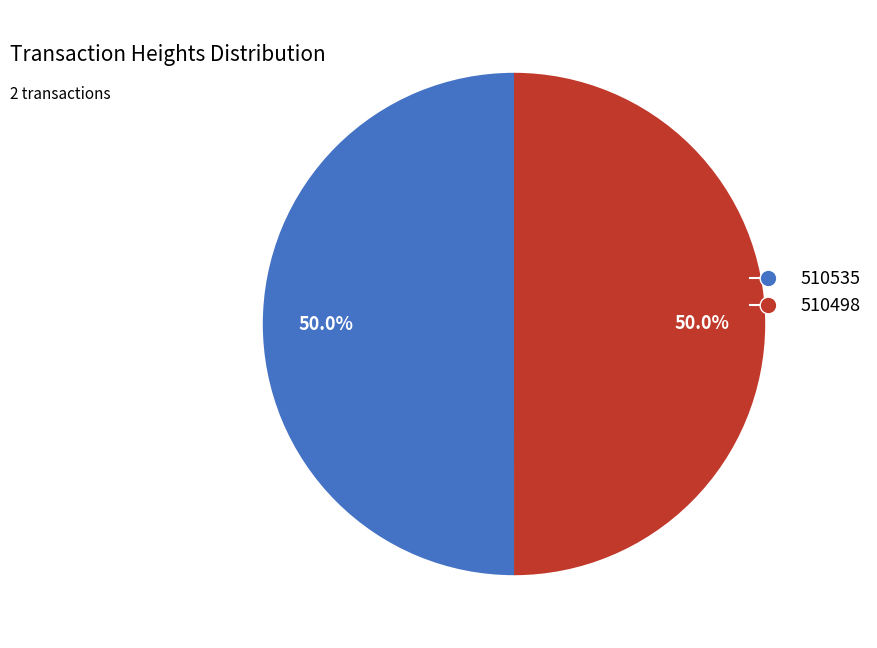

What percentage do 510535 and 510498 together represent?

100.0%